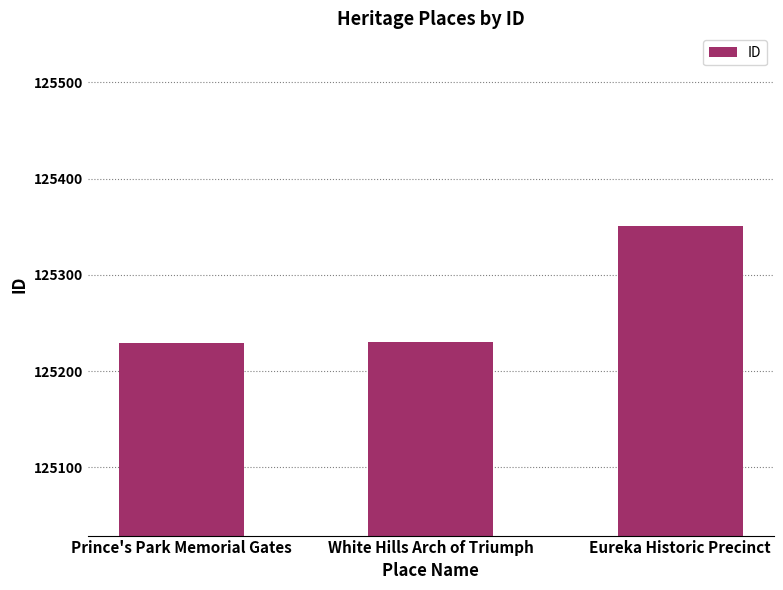

What is the ratio of the value at Prince's Park Memorial Gates to the value at Eureka Historic Precinct?

1.0